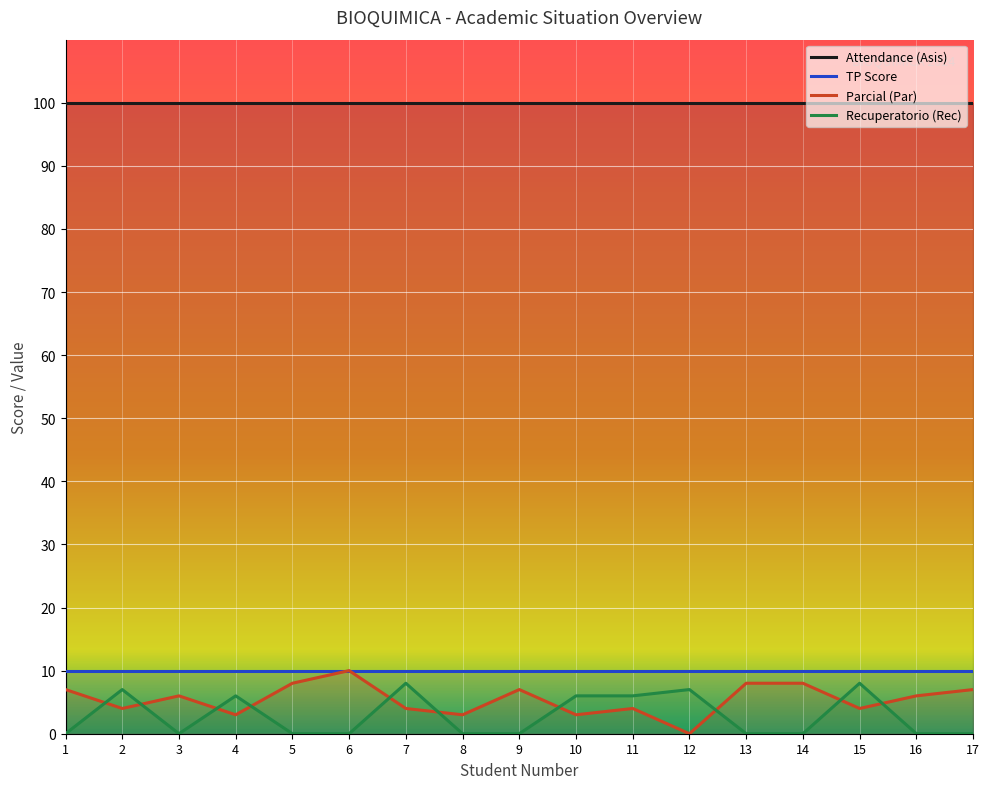

The value of Parcial (Par) at 3 is 11. True or false?

False